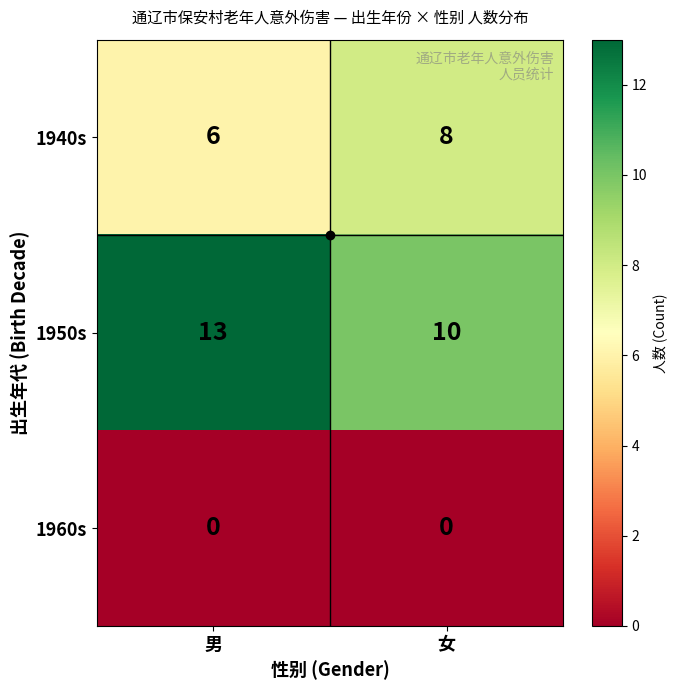

What is the difference between the highest and lowest values at 男?

13